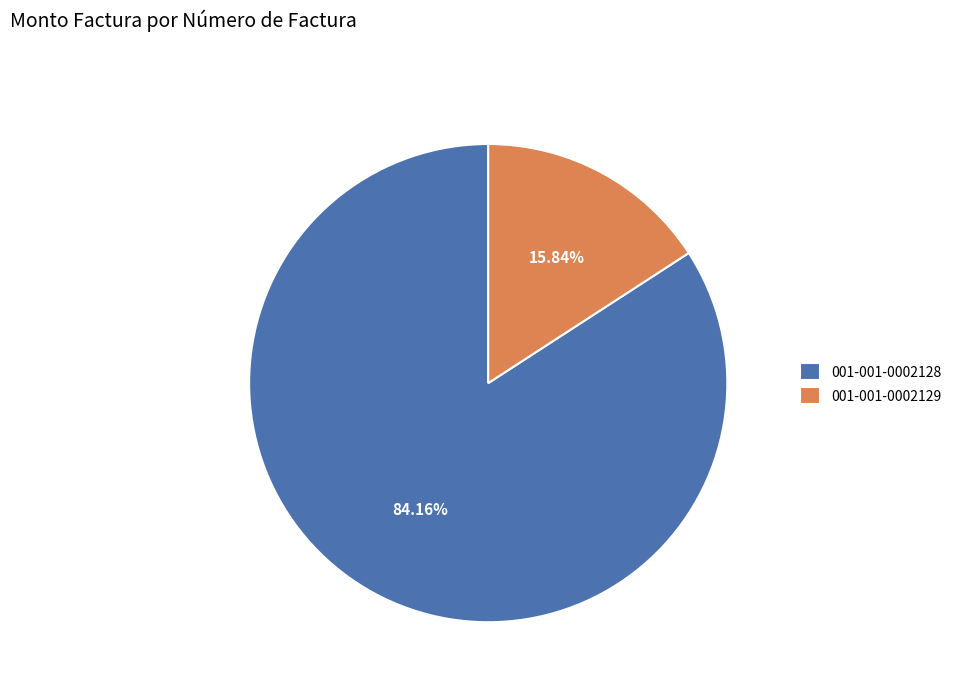

To the nearest percent, what portion does 001-001-0002129 represent?

16%